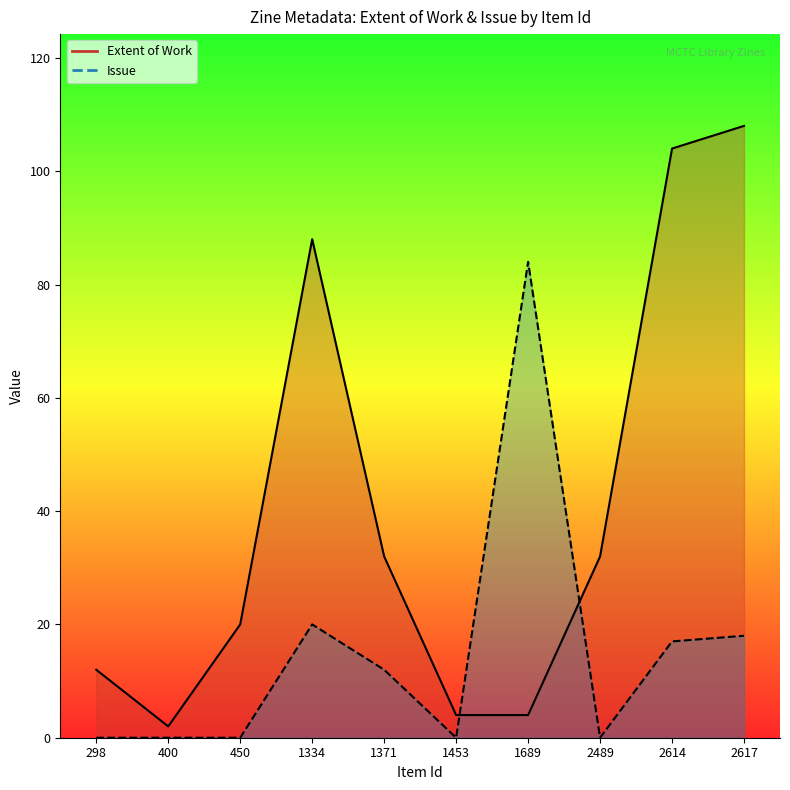

Between 2489 and 1689, which is larger?

2489